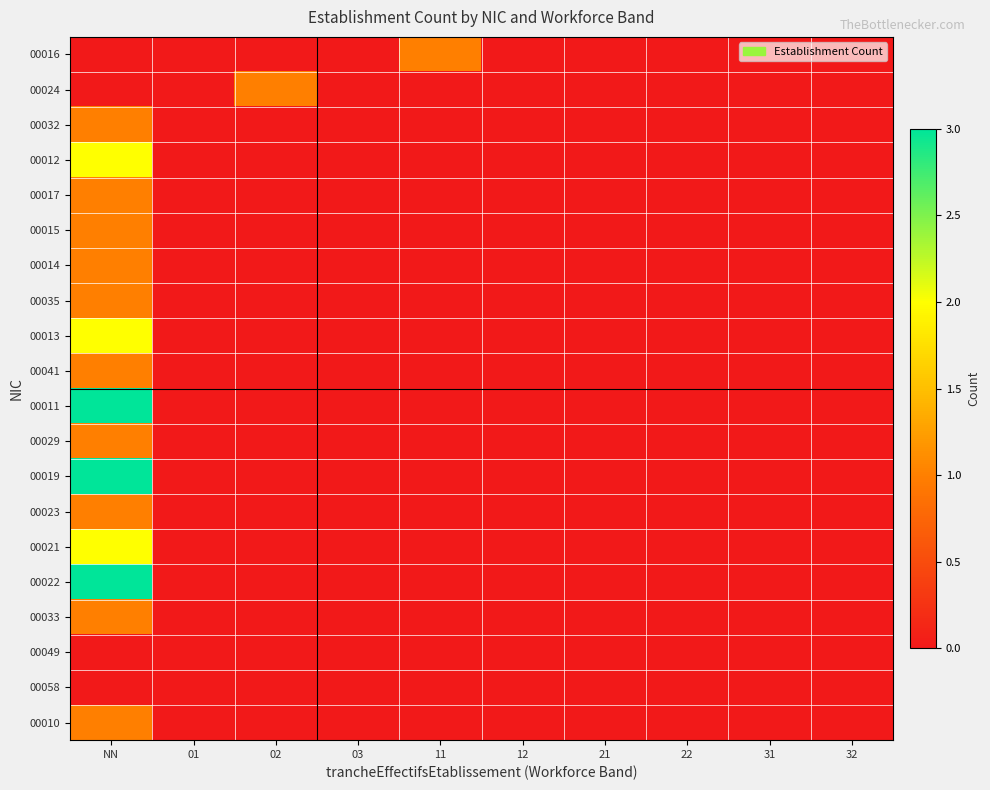

At which category is the sum across all series the highest?

NN